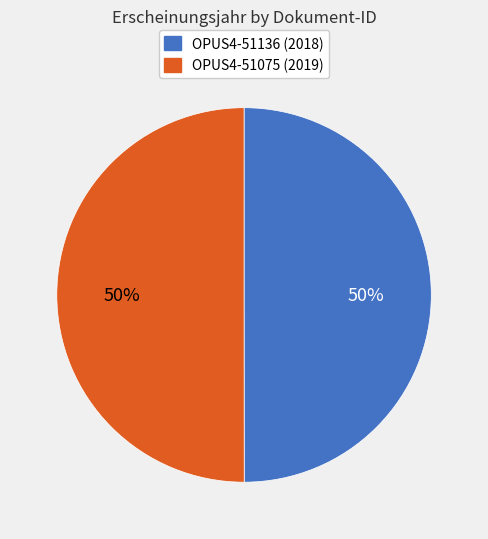

What percentage is the OPUS4-51136 slice, to the nearest percent?

50%